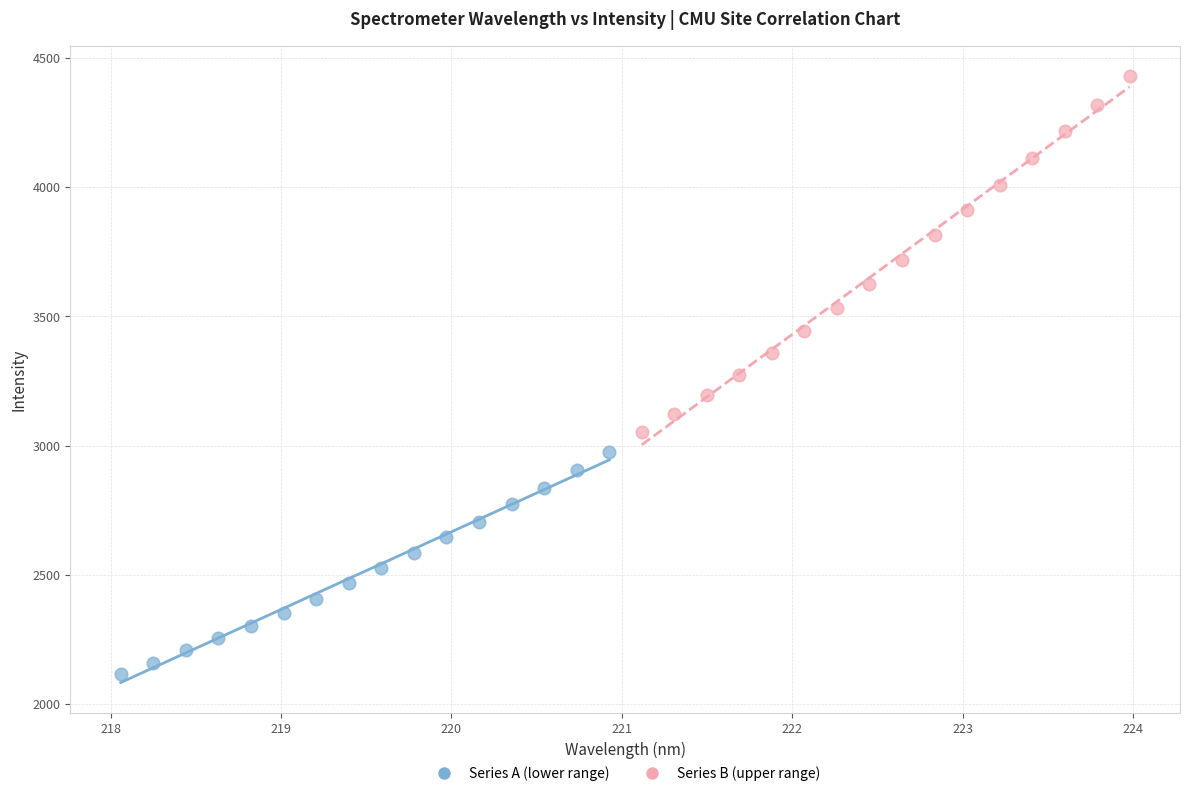

Which series has the widest spread of Y values?

Series B (upper range)